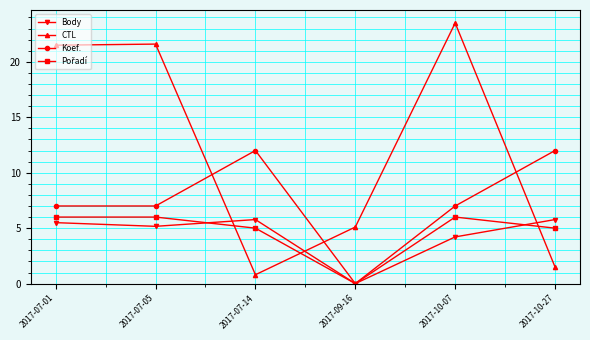

The Body series shows 5.8 at 2017-07-14. True or false?

True